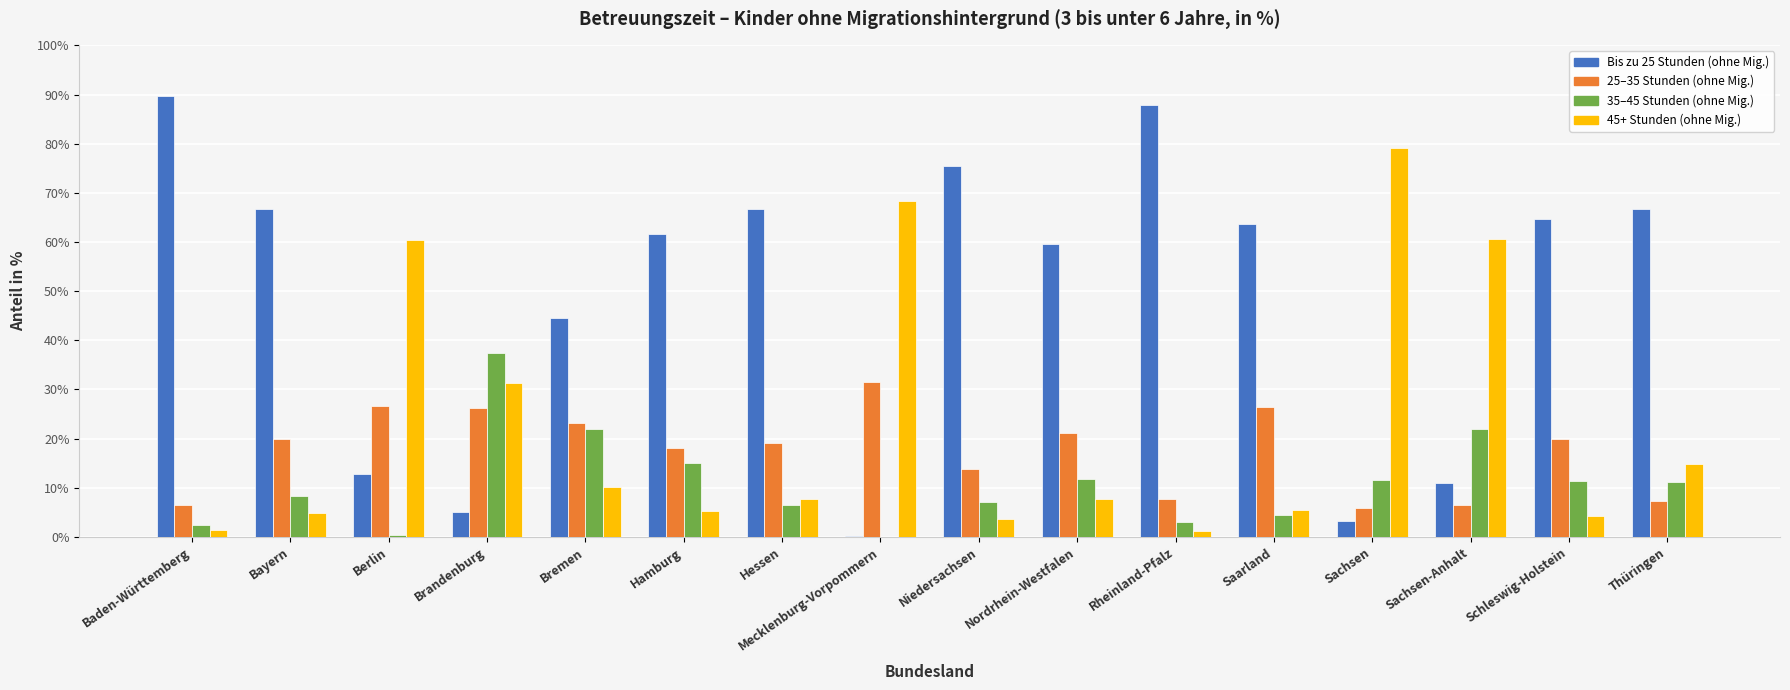

How many categories are shown in the chart?

16